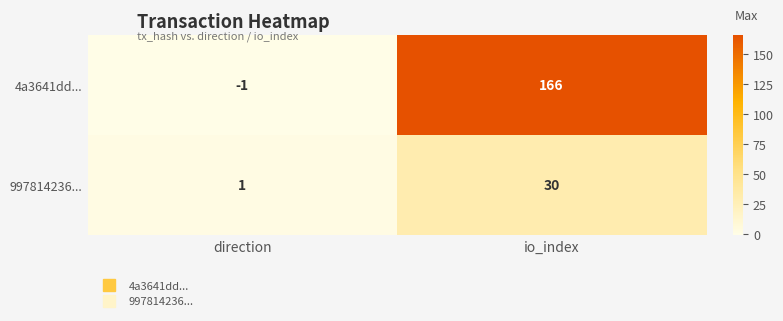

Which series has the largest total across all categories?

4a3641dd...